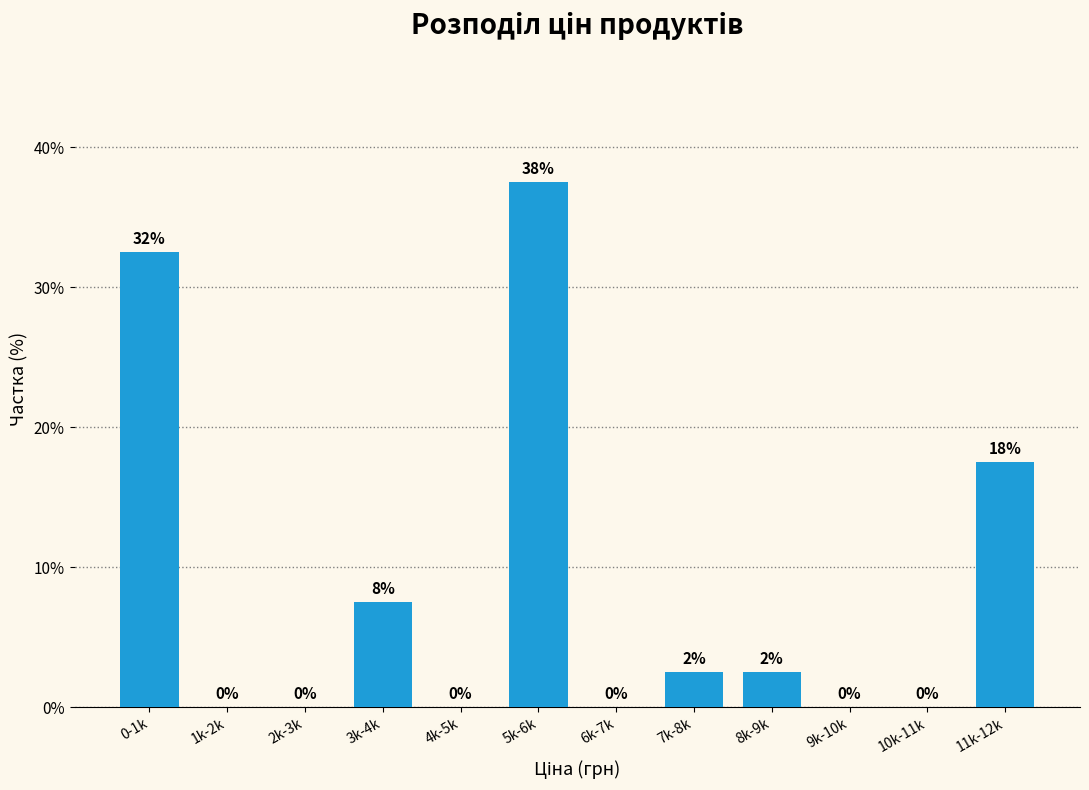

True or false: the data shows 0.0 at 1k-2k.

True